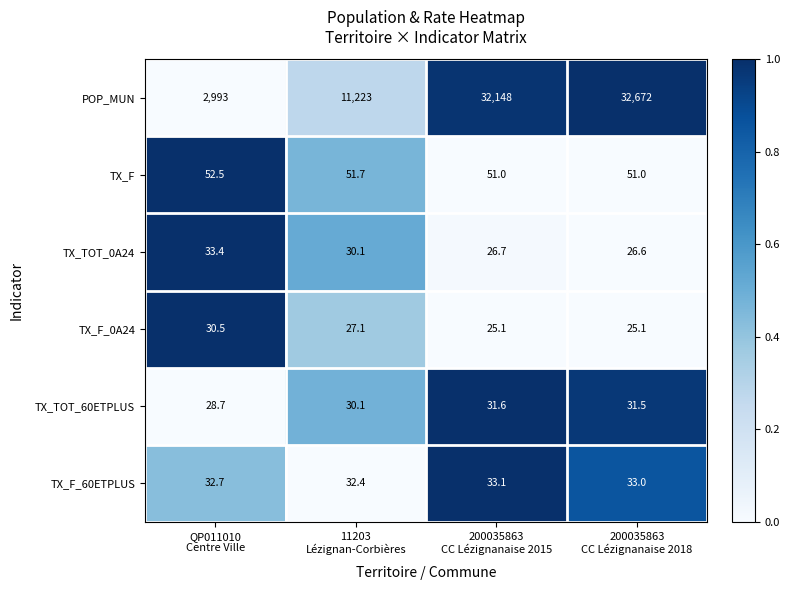

What is the average value of the TX_F_0A24 series?

27.0